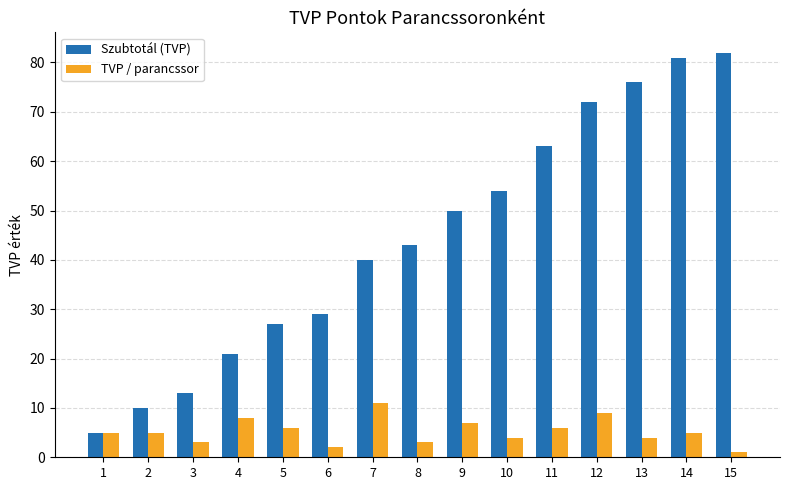

Reading right to left, transcribe all the data shown in this chart.

Szubtotál (TVP): 15=82	14=81	13=76	12=72	11=63	10=54	9=50	8=43	7=40	6=29	5=27	4=21	3=13	2=10	1=5
TVP / parancssor: 15=1	14=5	13=4	12=9	11=6	10=4	9=7	8=3	7=11	6=2	5=6	4=8	3=3	2=5	1=5